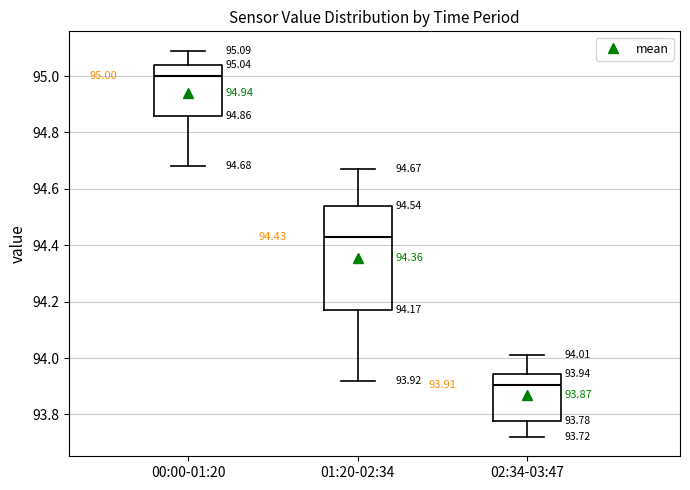

Which box's median line is the lowest?

02:34-03:47